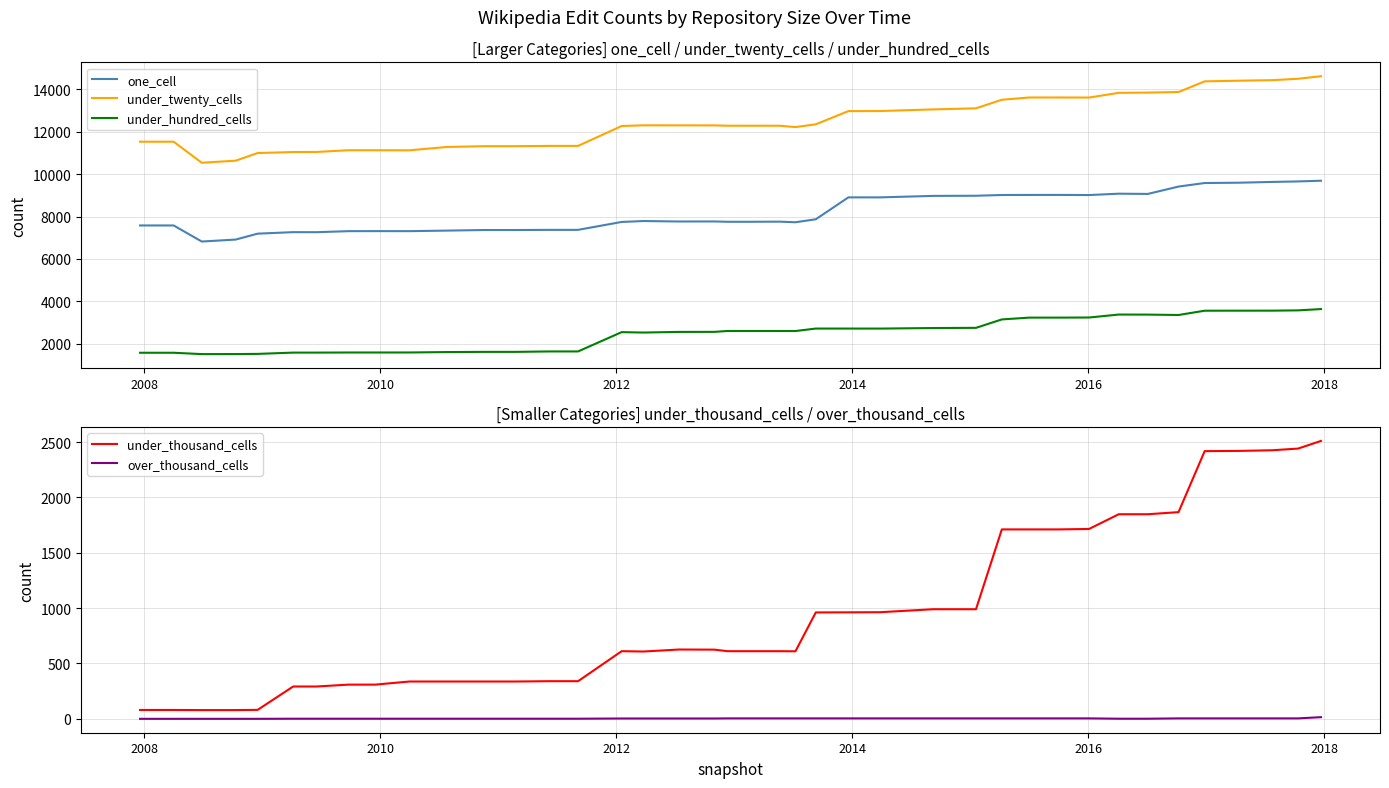

What is the lowest value of the under_twenty_cells series?

10539